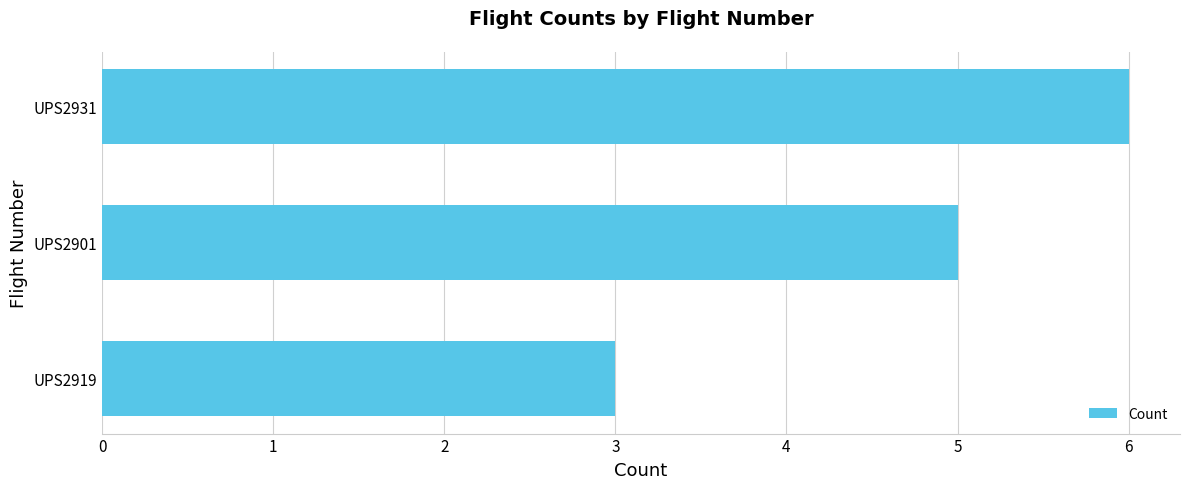

Reading top to bottom, list all the values displayed in this chart.

6	5	3